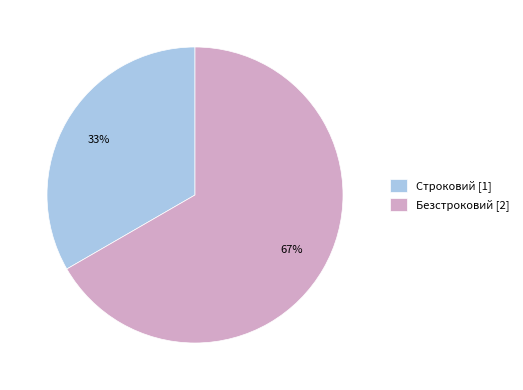

Do Безстроковий [2] and Строковий [1] together represent more than half of the pie?

Yes